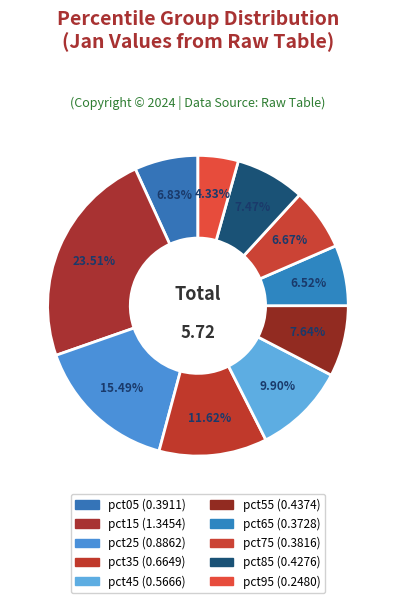

What is the largest slice in the pie chart?

pct15